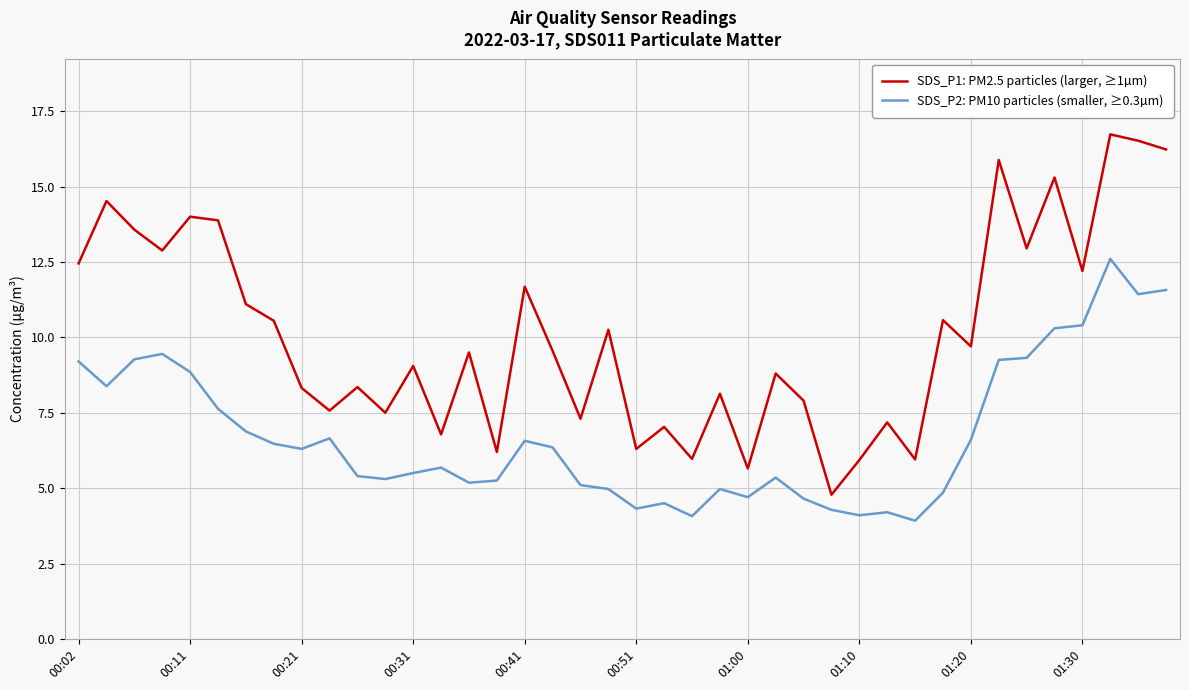

List the series in order of their peak value, highest first.

SDS_P1: PM2.5 particles (larger, ≥1µm), SDS_P2: PM10 particles (smaller, ≥0.3µm)